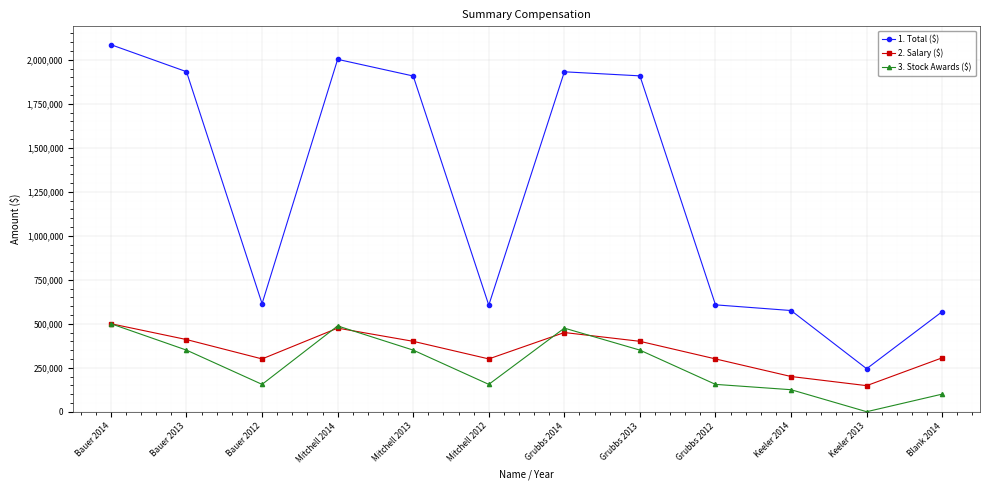

What is the maximum value shown in the chart?

2085712